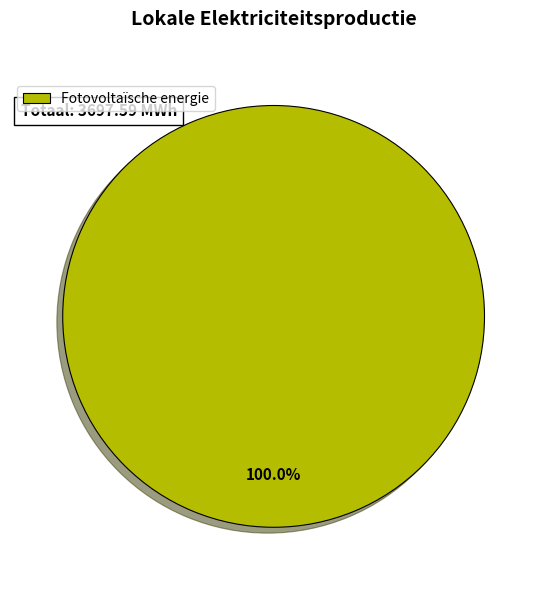

Rank the categories by value from lowest to highest.

Fotovoltaïsche energie